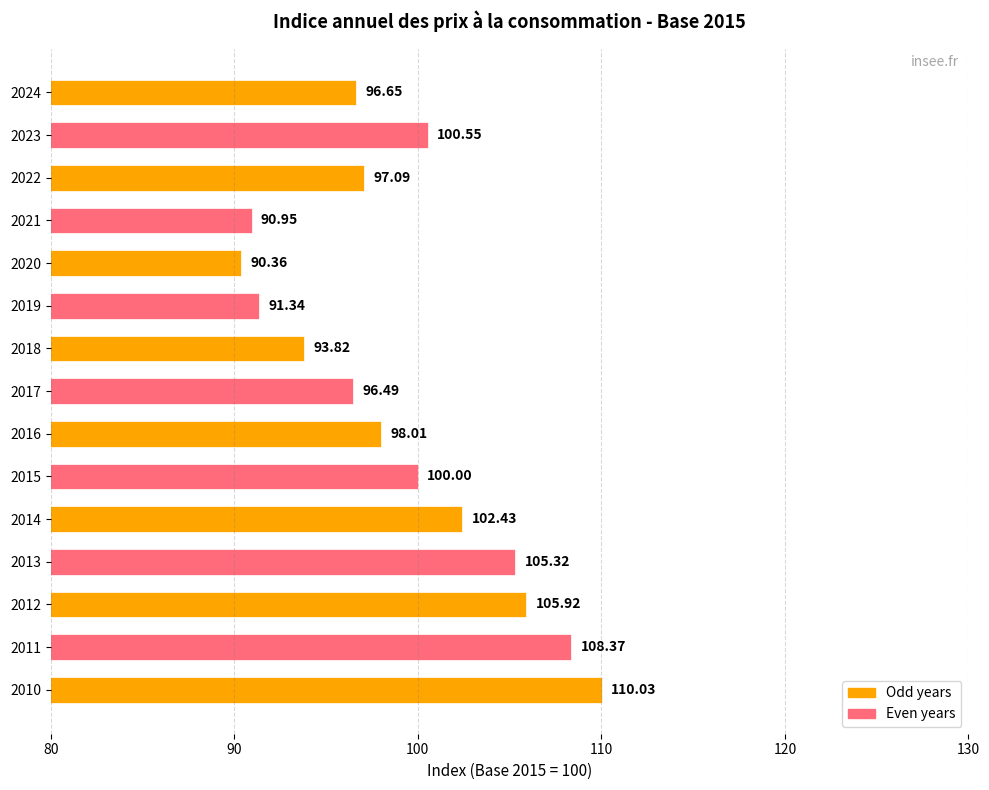

What is the difference between the maximum and minimum values?

19.7